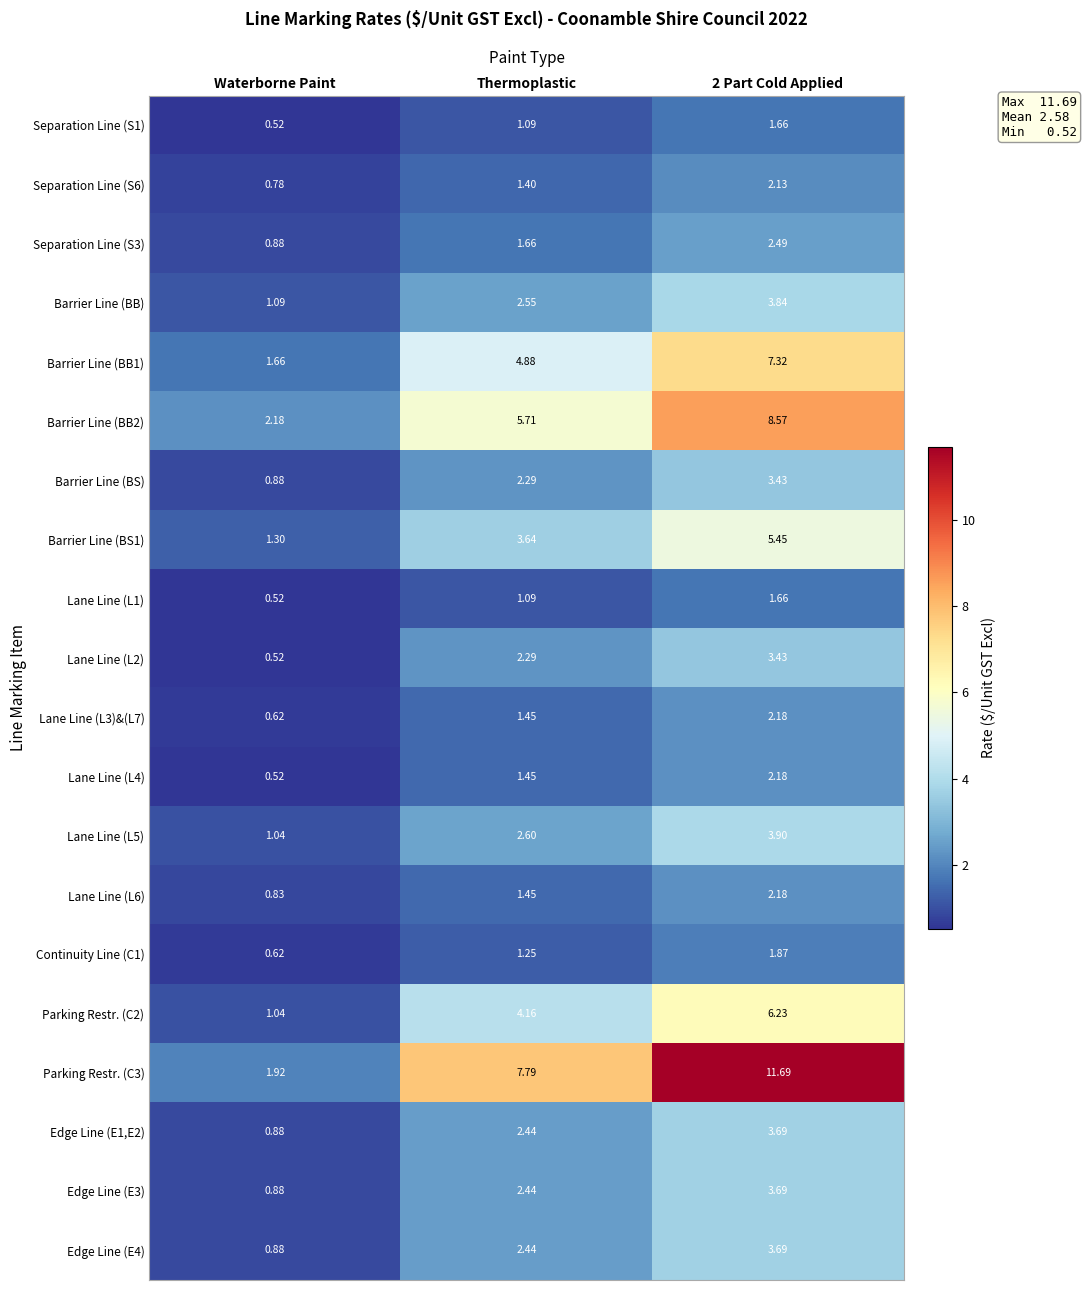

At how many categories does at least one series exceed 4?

2